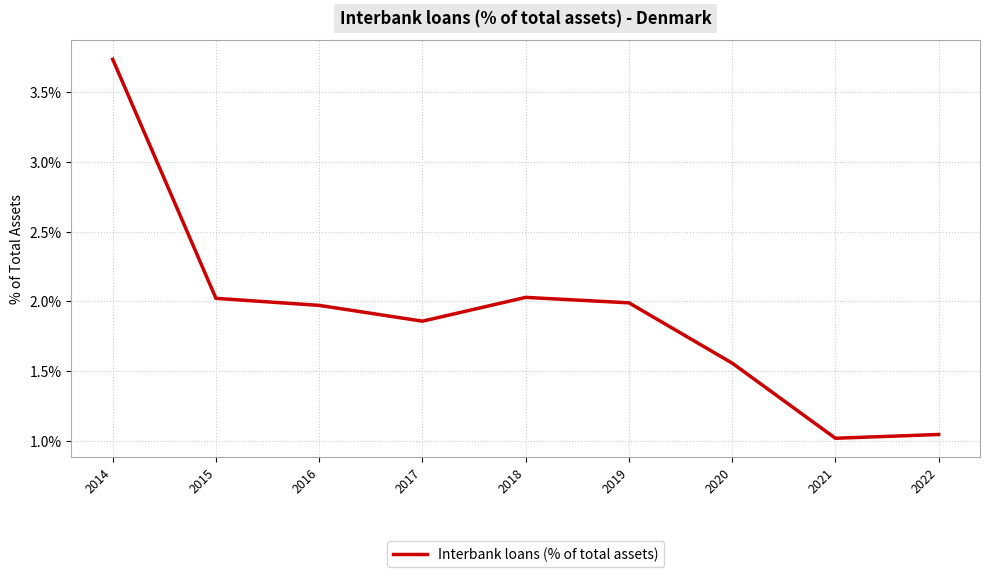

What is the change in value from 2016 to 2018?

+0.1